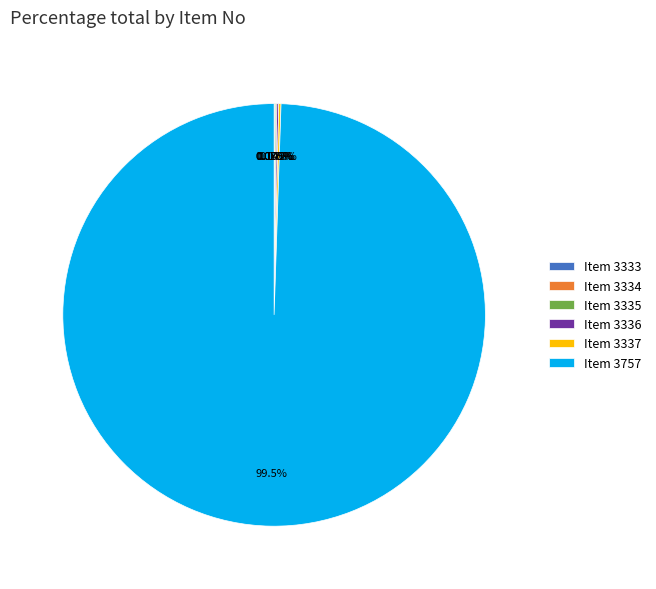

Does any single category account for the majority?

Yes